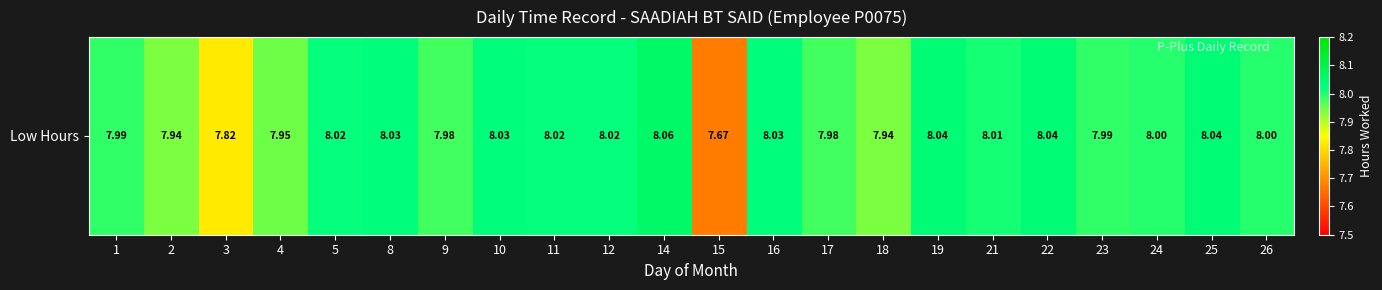

Where is the data nearest to the value 7?

15